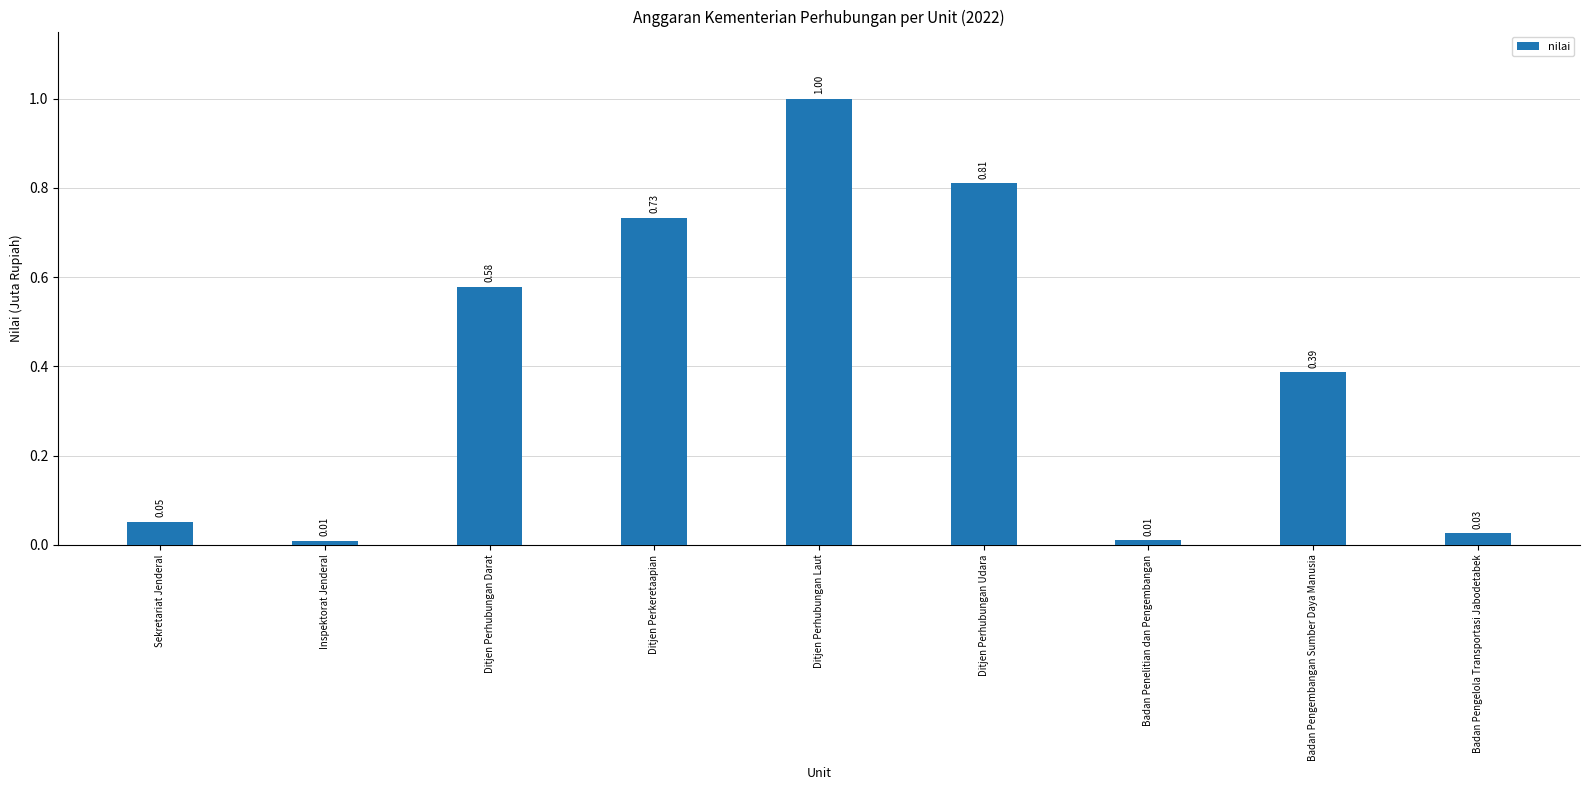

How many bars are there in total?

9